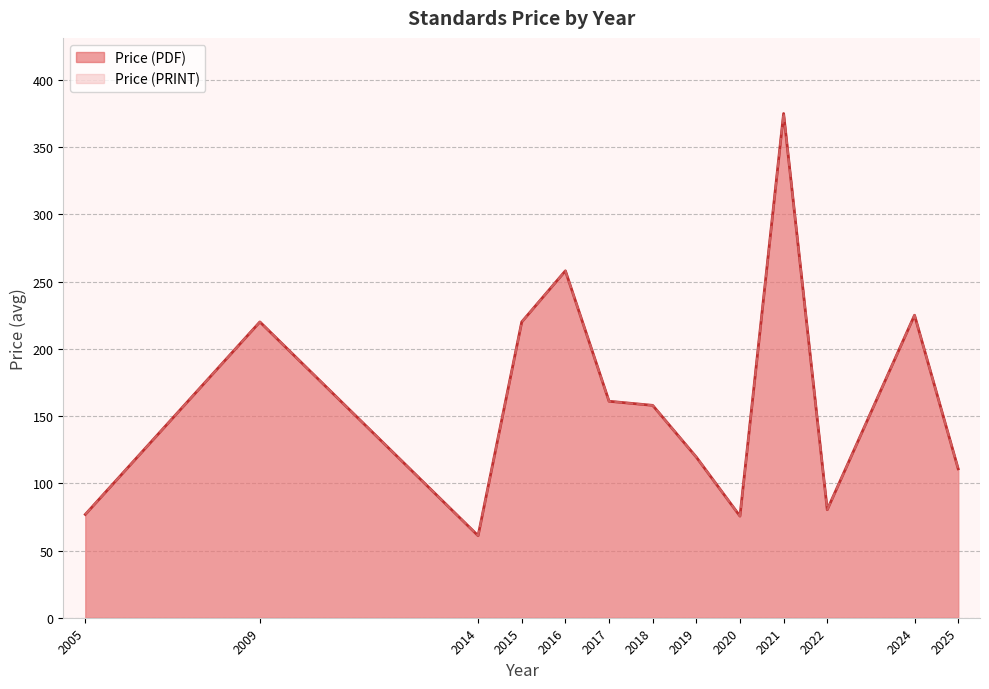

Which category has the lowest value in the Price (PRINT) series?

2024